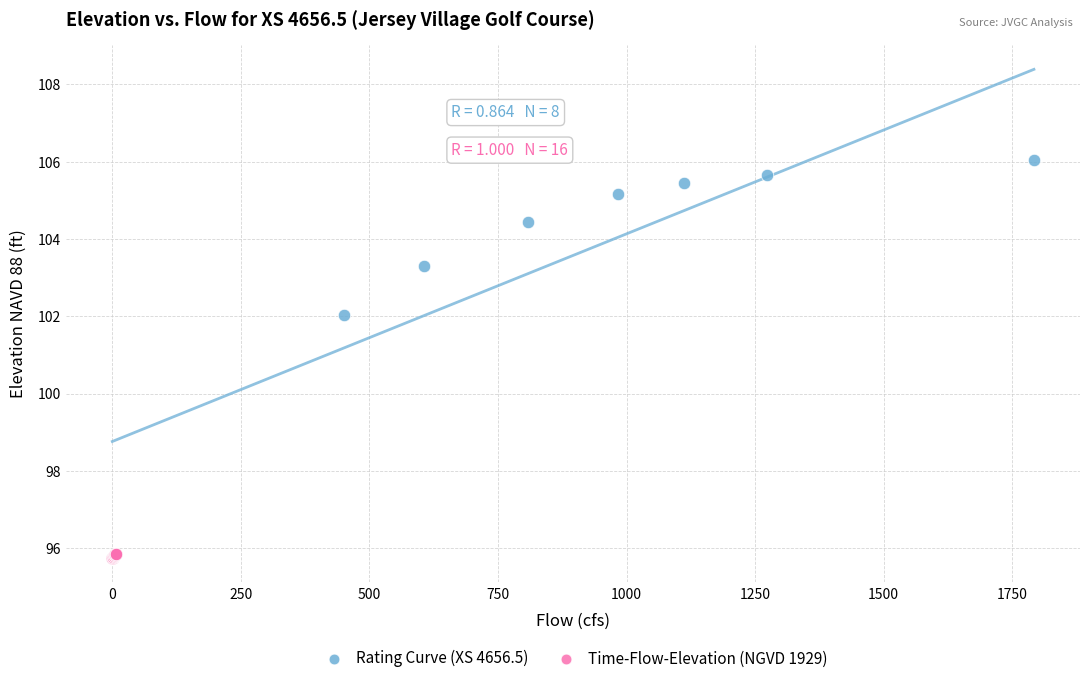

Which series has the widest spread of Y values?

Rating Curve (XS 4656.5)